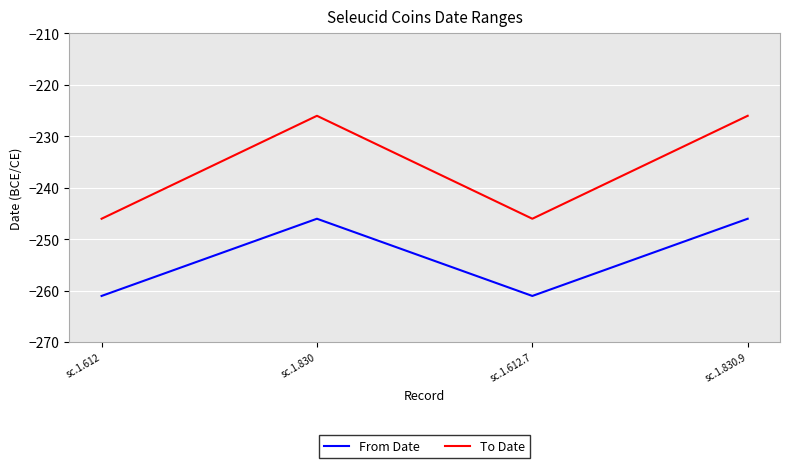

What is the highest value of the From Date series?

-246